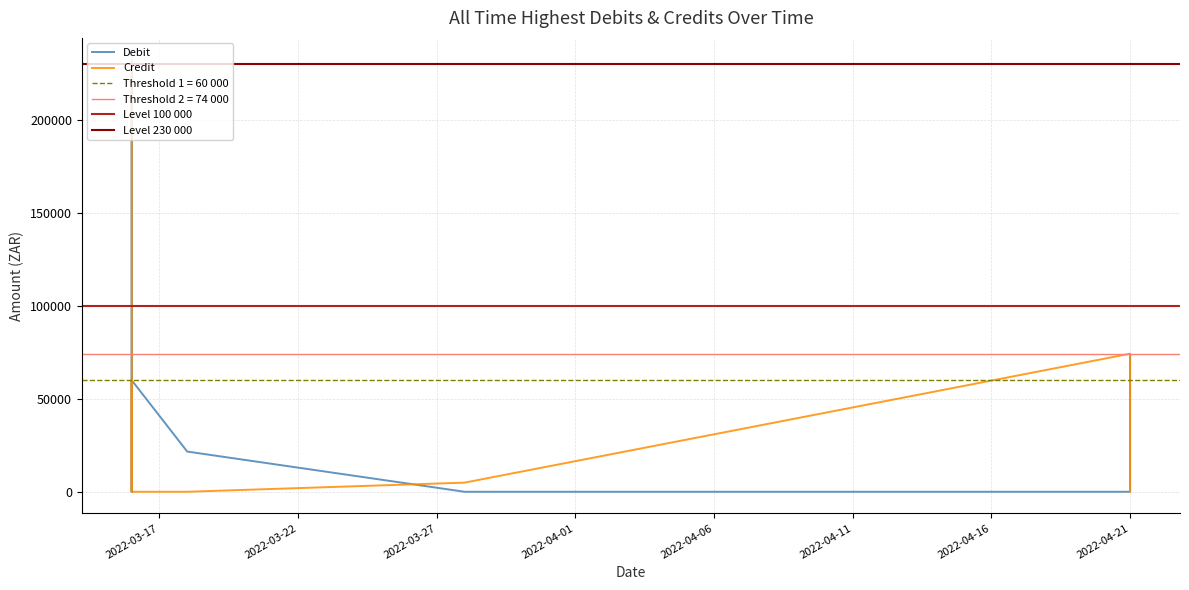

True or false: Credit has more than 0 interior local peaks.

True